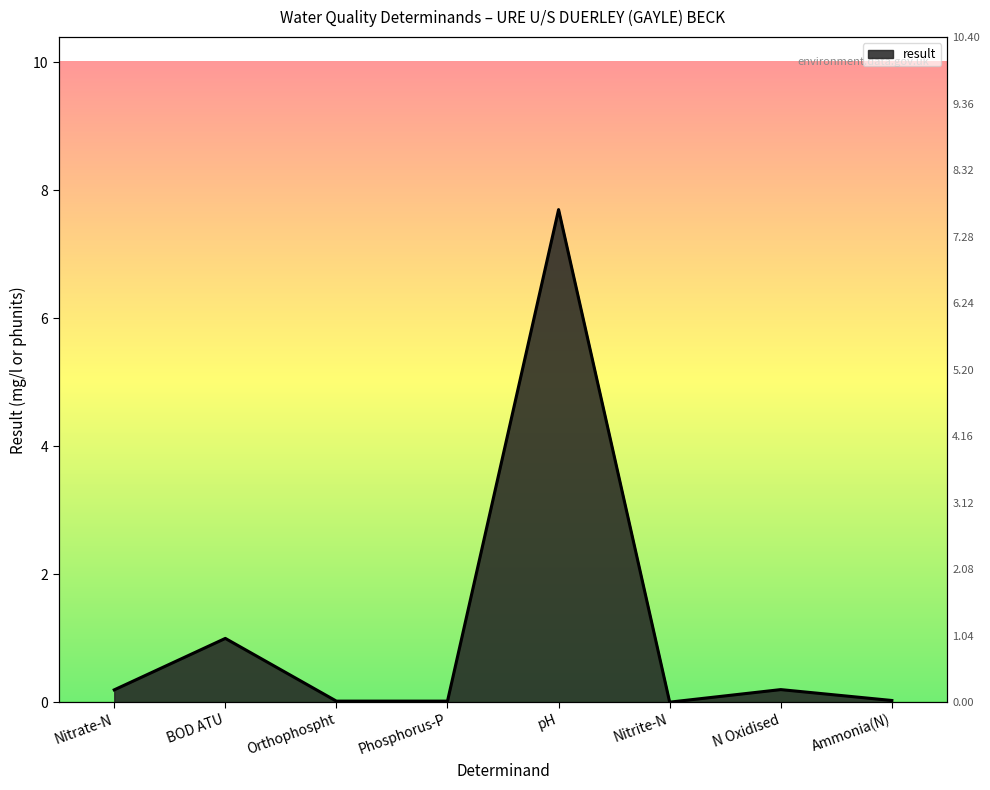

Which label corresponds to the largest value in the chart?

pH